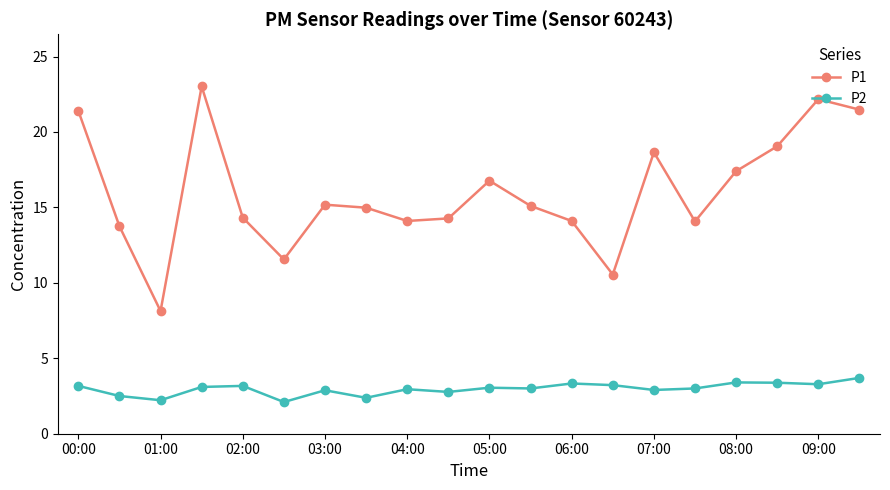

What is the value of the P1 point at the 10th from the left?

14.3